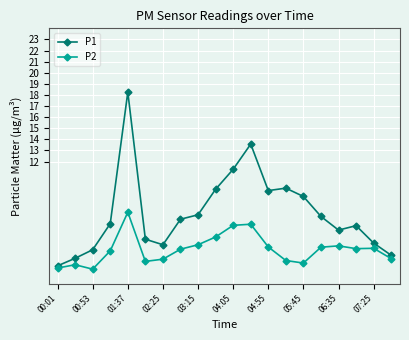

What are all the series names shown in the legend?

P1, P2